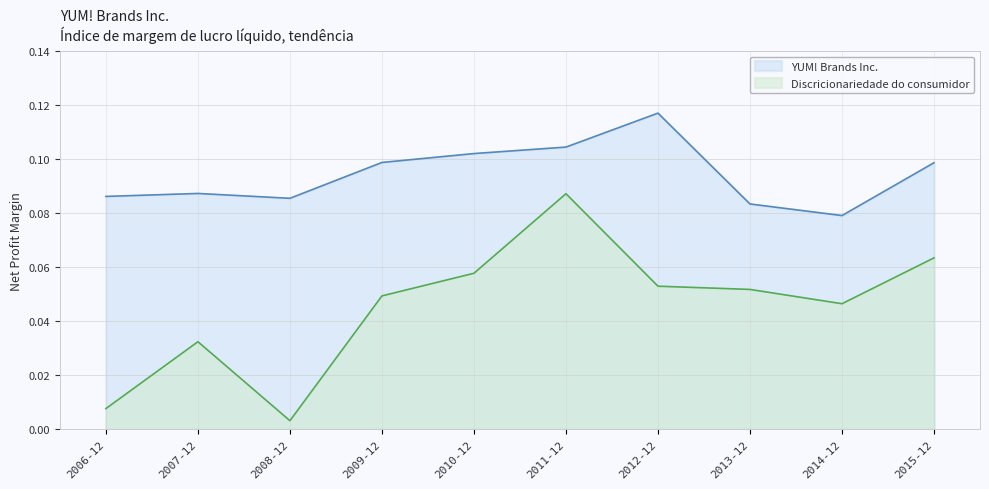

What position from the left is 2007-12?

2